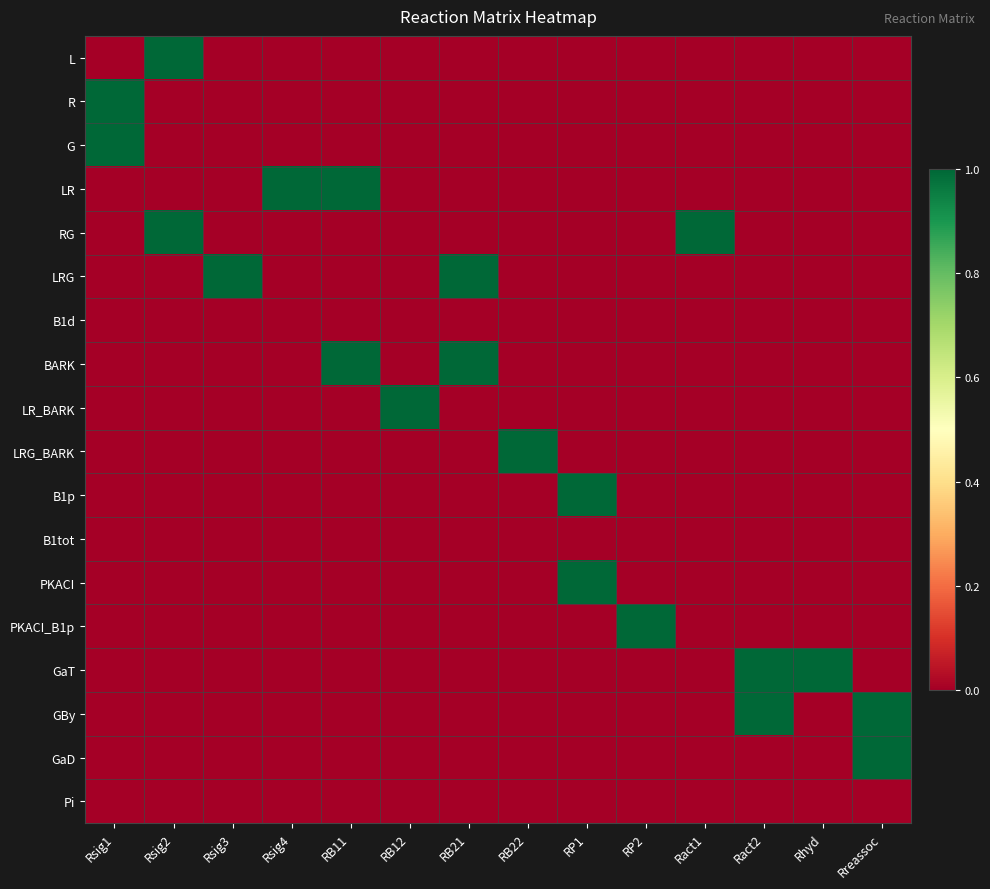

List the series in order of their peak value, highest first.

L, R, G, LR, RG, LRG, BARK, LR_BARK, LRG_BARK, B1p, PKACI, PKACI_B1p, GaT, GBy, GaD, B1d, B1tot, Pi